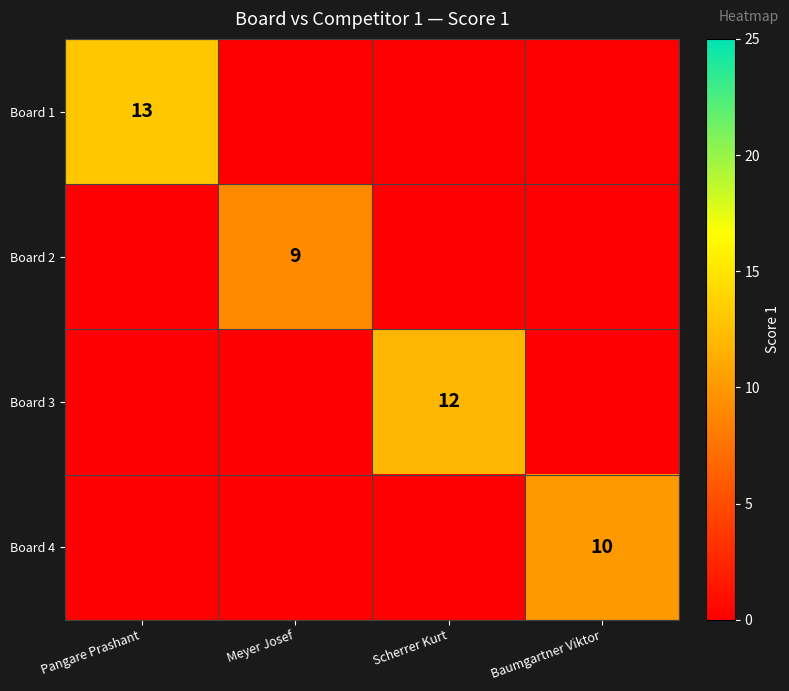

The value of Board 1 at Pangare Prashant is 22. True or false?

False